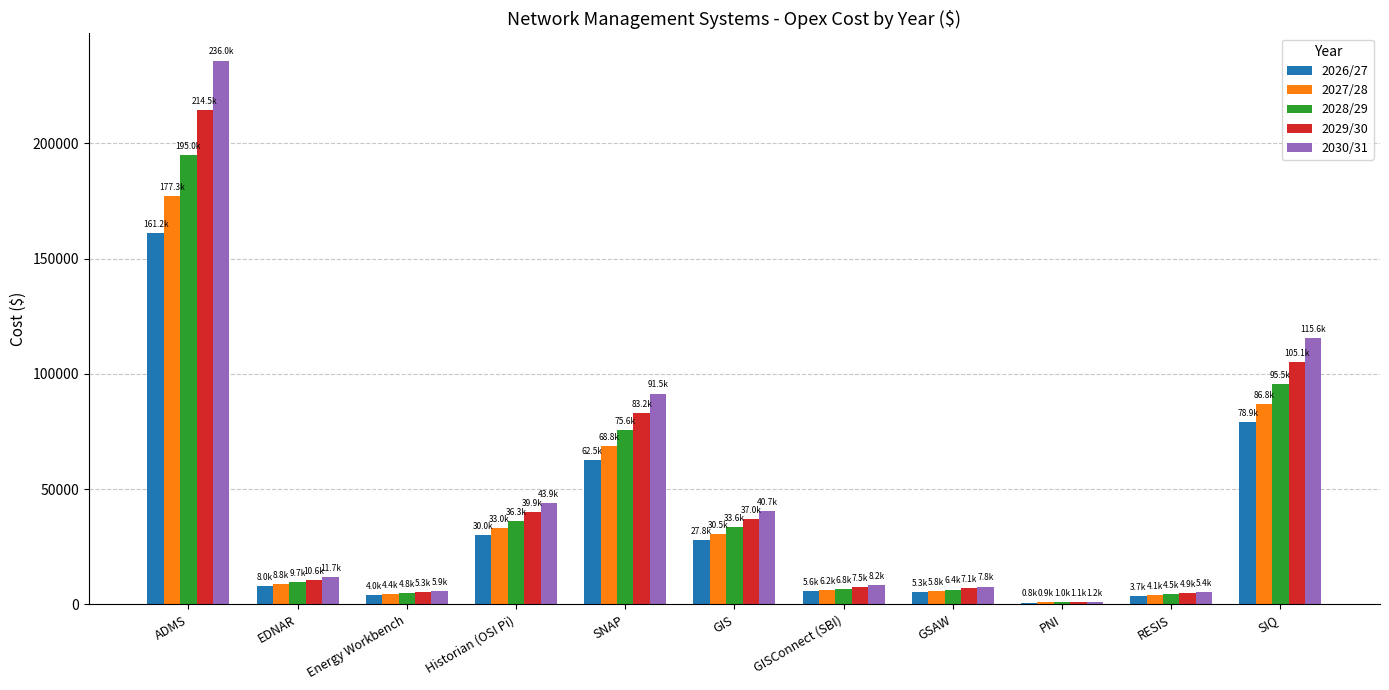

Which series has the widest spread of values?

2030/31